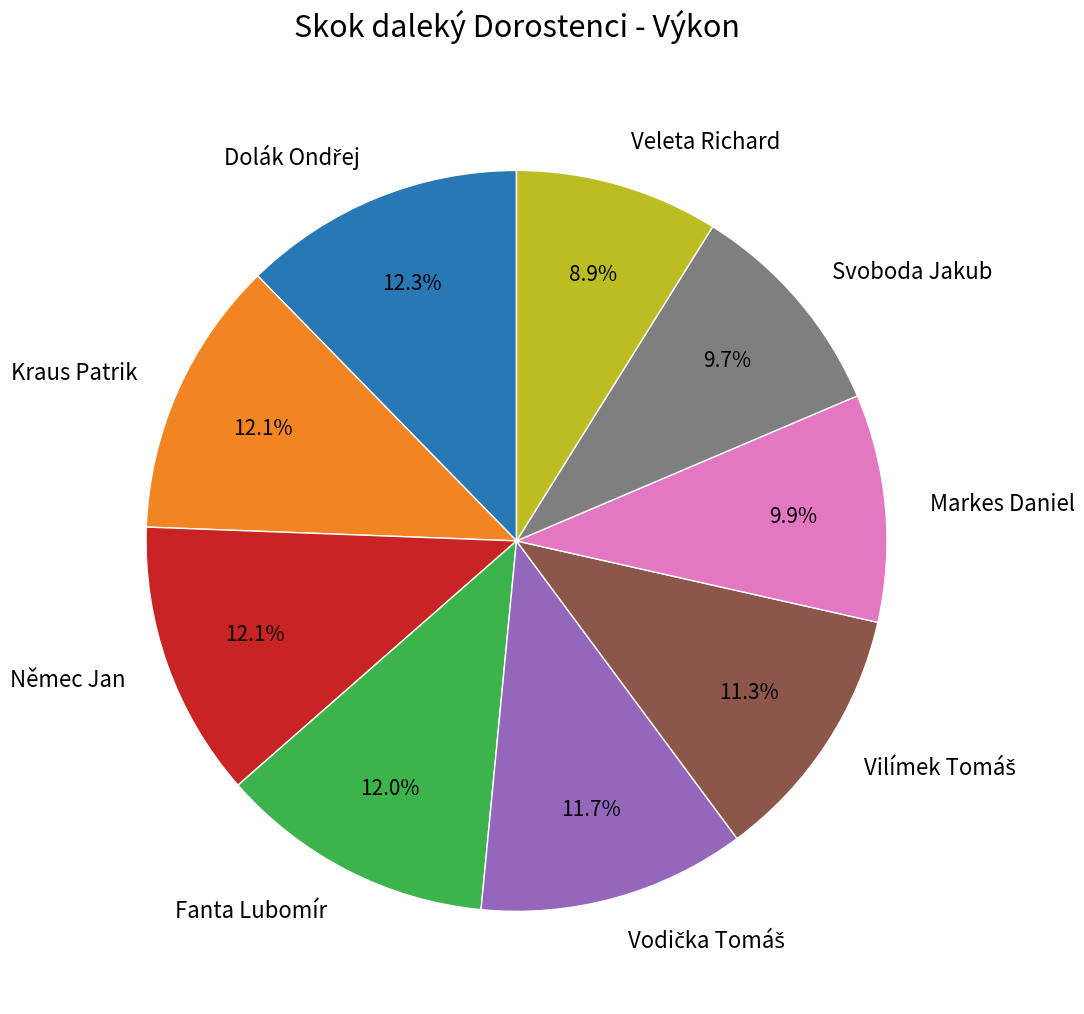

Which has a higher value, Němec Jan or Veleta Richard?

Němec Jan